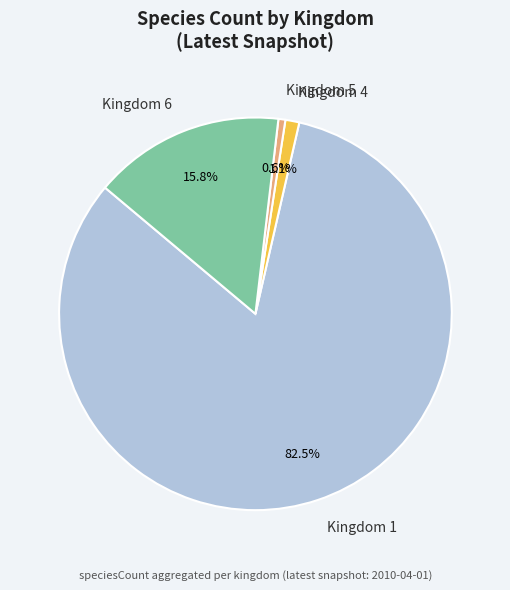

Is it true that Kingdom 1 is 96% of the pie?

False